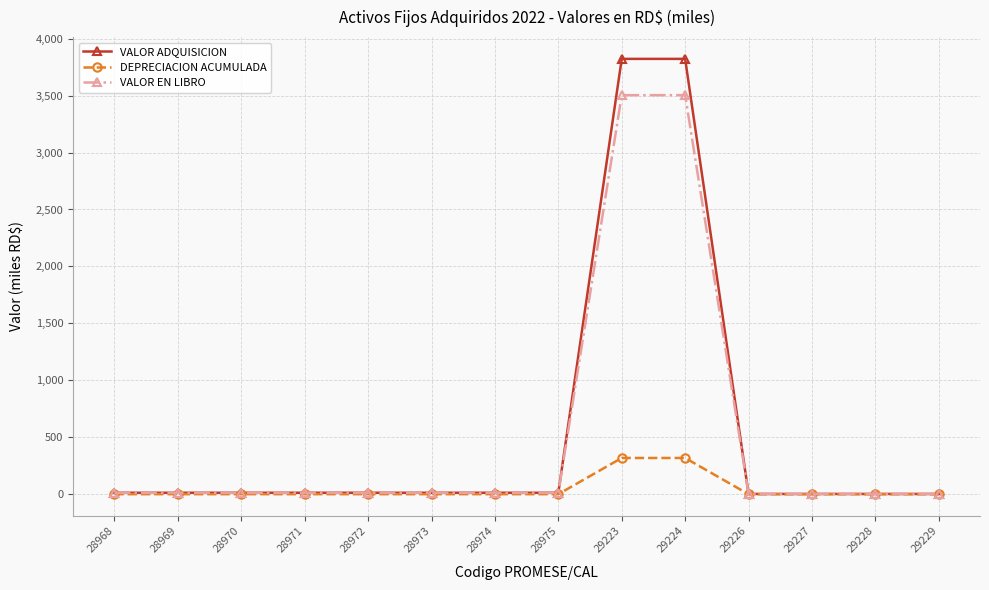

What is the spread (max minus min) of values at 29223?

3503.8